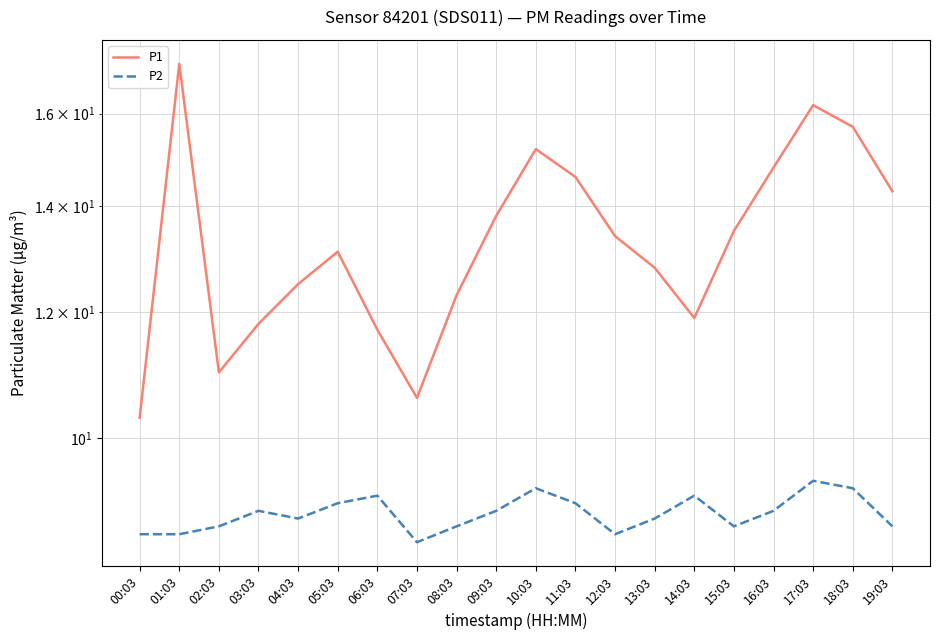

Is the value of P1 at 15:03 greater than the value of P2 at 04:03?

Yes